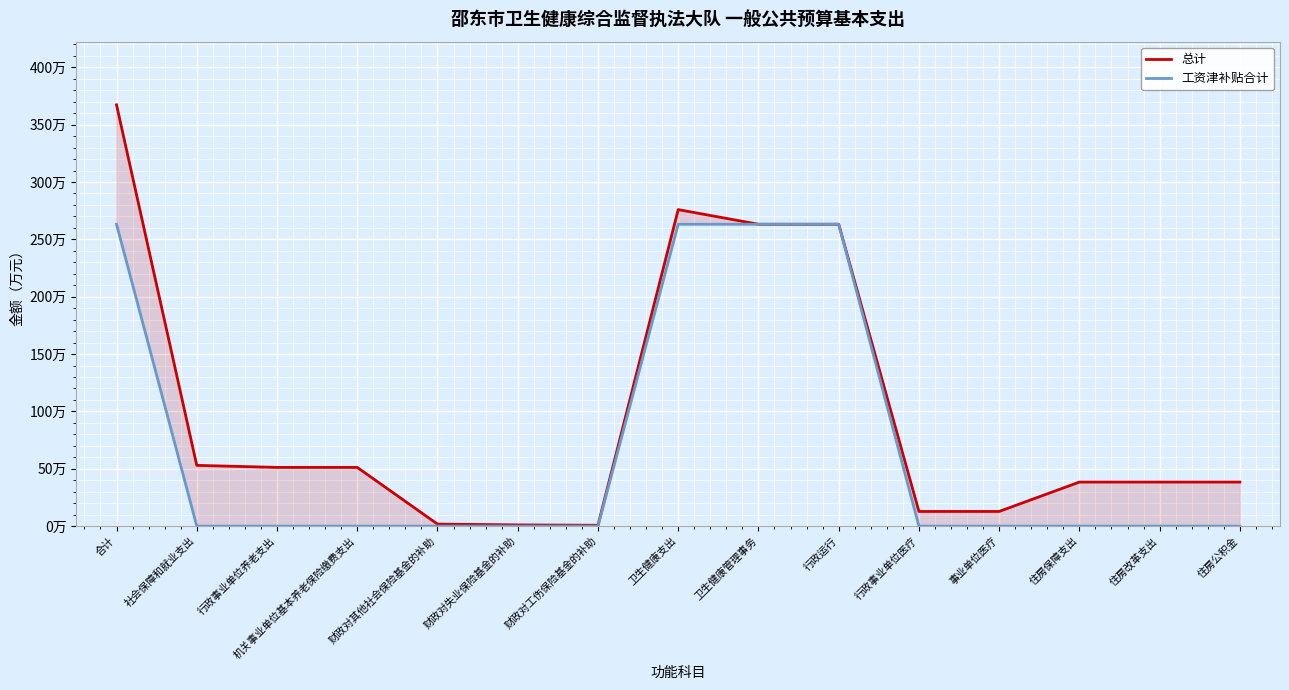

Which series has the largest total across all categories?

总计